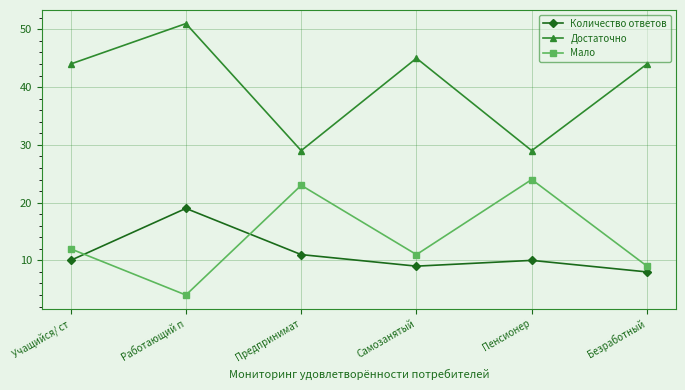

What is the sum of the Достаточно values at Безработный and Пенсионер?

73